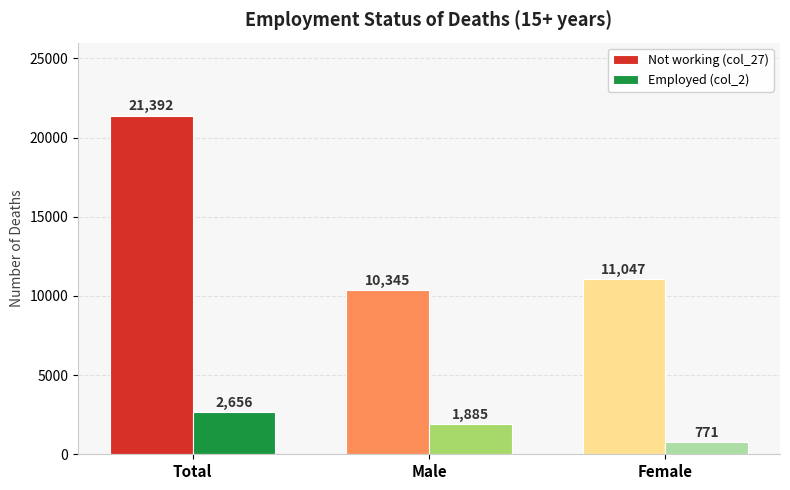

The Employed (col_2) series shows 771 at Female. True or false?

True